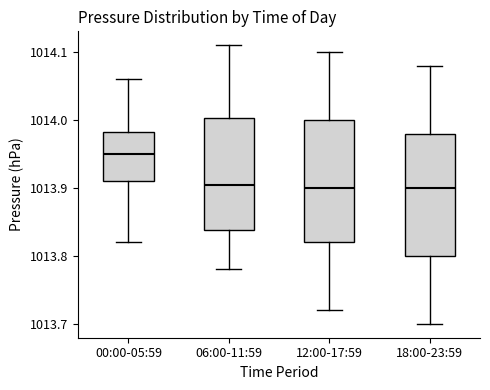

Reading left to right, read every box against the y-axis: the position of its median line, the range the box covers, and the ends of its whiskers. The values are not printed on the chart, so give them approximately, as read against the axis.

00:00-05:59: median 1013.95, box 1013.91 to 1013.98, whiskers 1013.82 to 1014.06
06:00-11:59: median 1013.91, box 1013.84 to 1014.00, whiskers 1013.78 to 1014.11
12:00-17:59: median 1013.90, box 1013.82 to 1014.00, whiskers 1013.72 to 1014.10
18:00-23:59: median 1013.90, box 1013.80 to 1013.98, whiskers 1013.70 to 1014.08